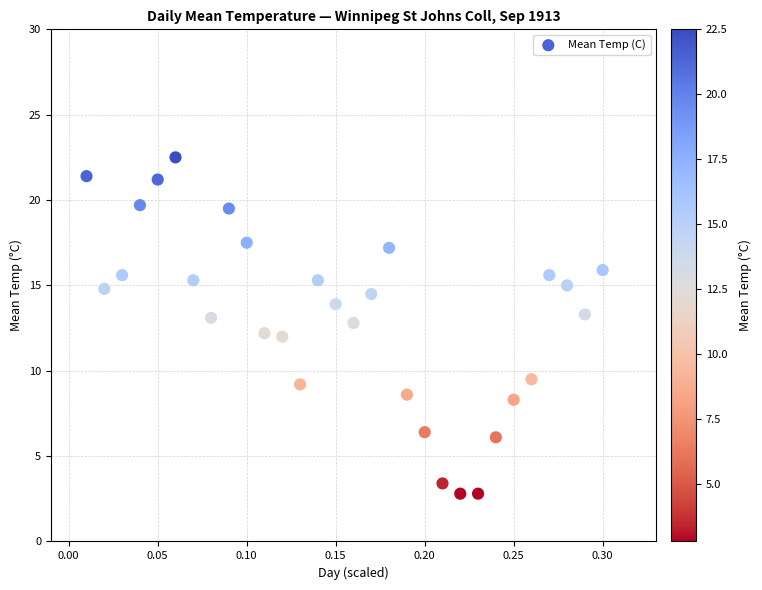

What is the range of Y values (max minus min)?

19.7